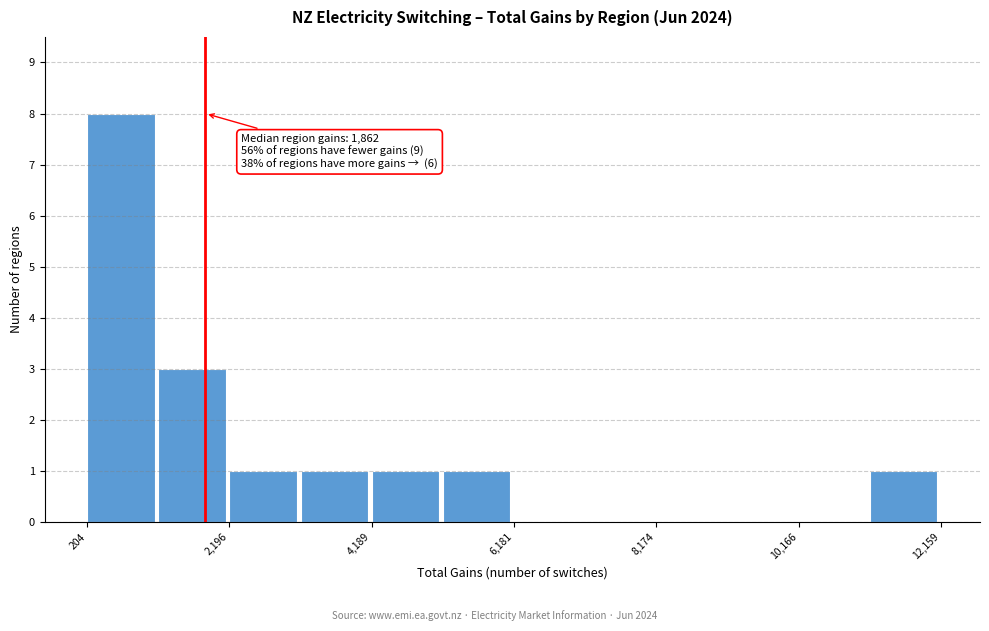

Which range on the x-axis has the tallest bar?

200 to 1200